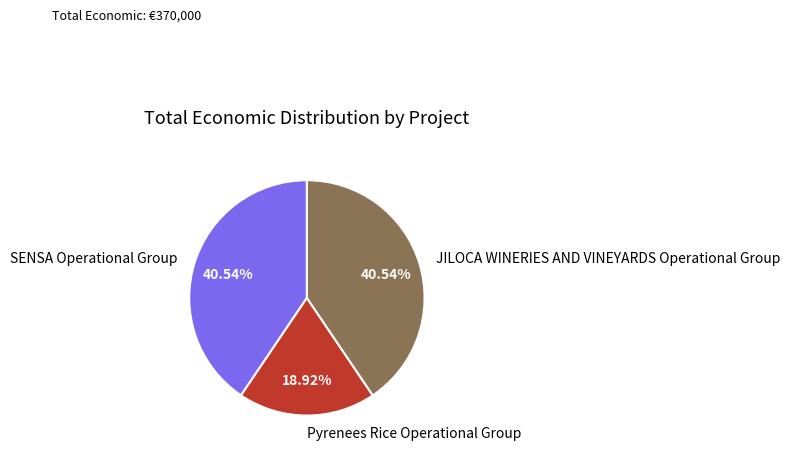

Combined, what portion of the pie is SENSA Operational Group and JILOCA WINERIES AND VINEYARDS Operational Group?

81.1%